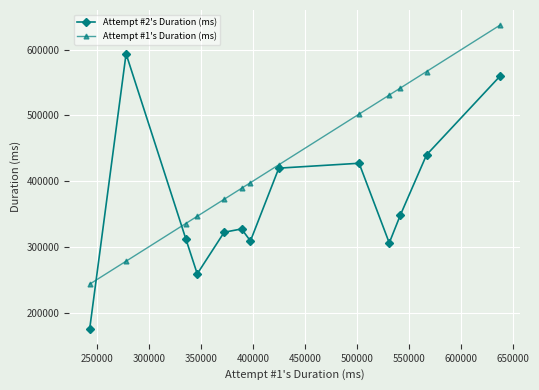

What are all the series names shown in the legend?

Attempt #2's Duration (ms), Attempt #1's Duration (ms)